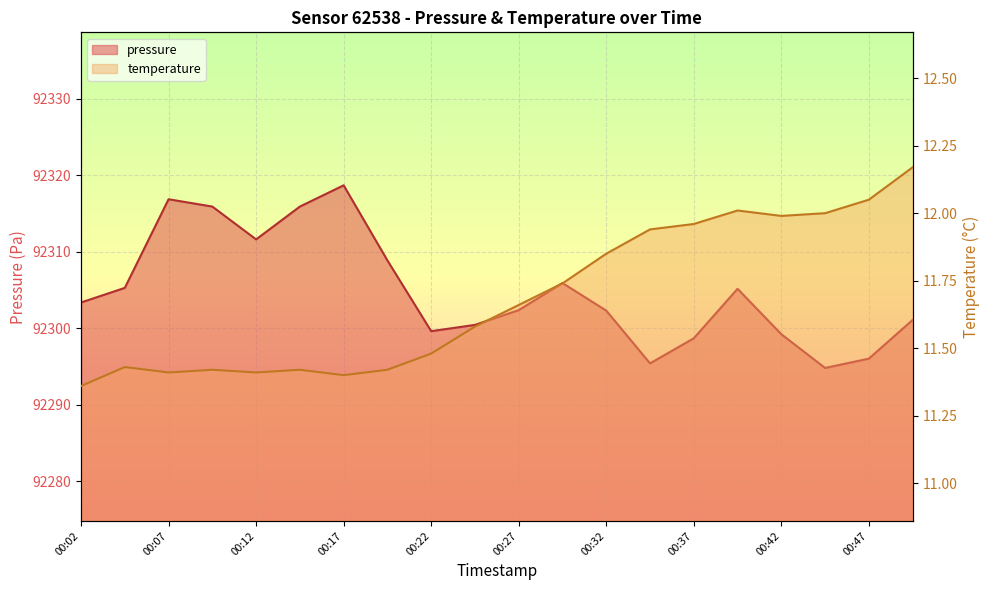

The temperature series shows 11.4 at 00:07. True or false?

True